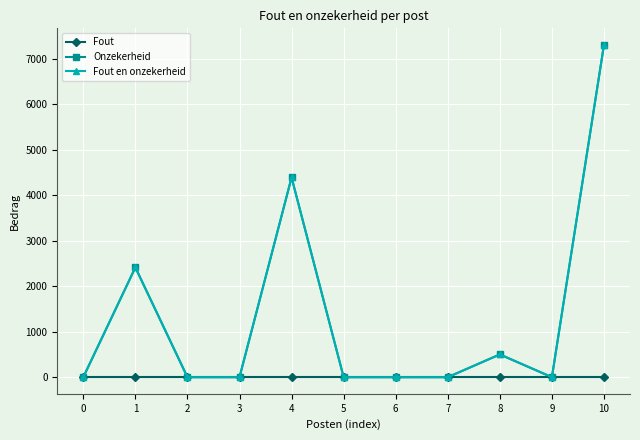

Does the chart have visible grid lines?

Yes